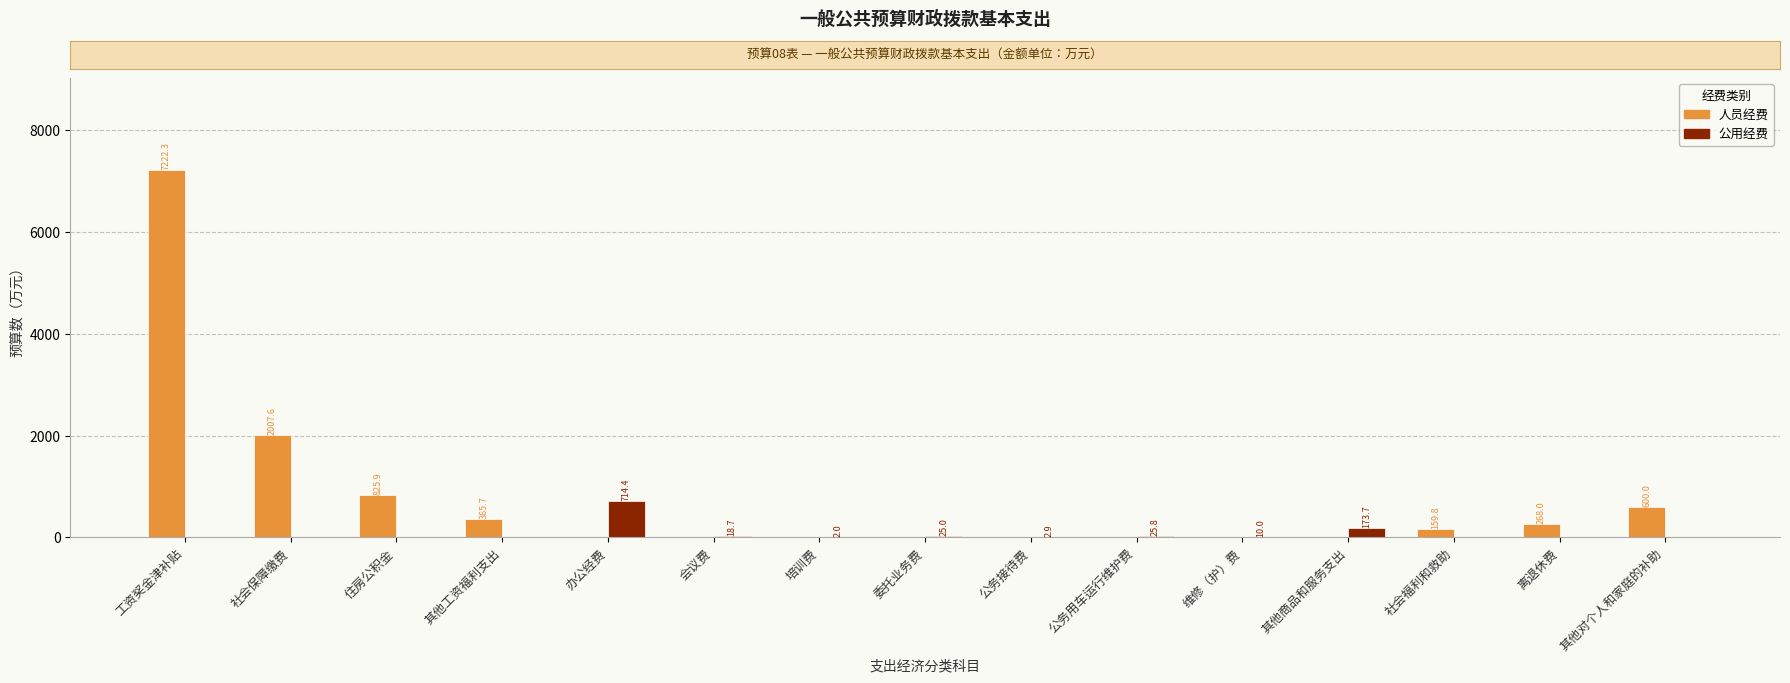

Which series changed the most between 培训费 and 社会福利和救助?

人员经费